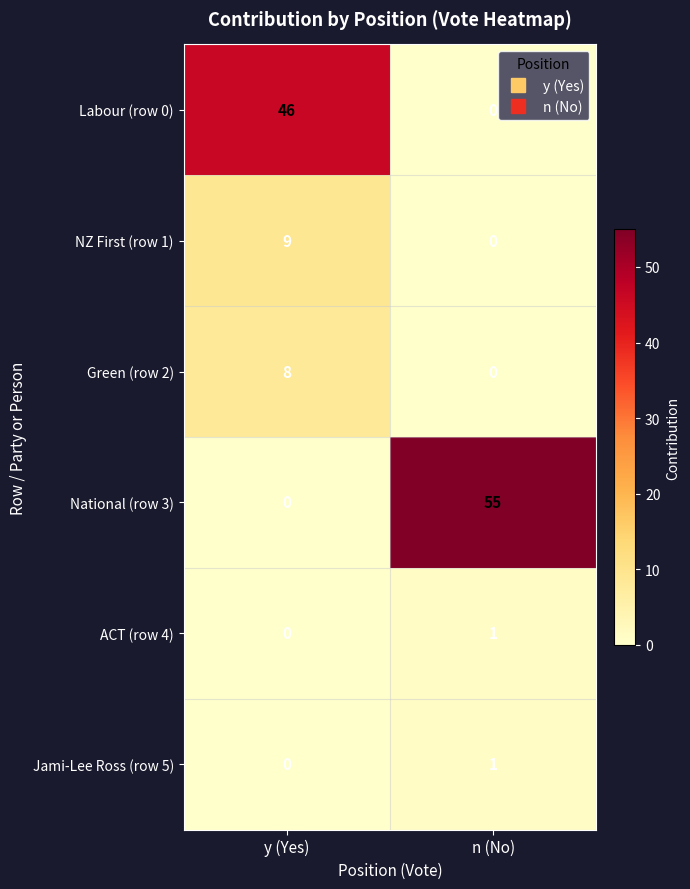

True or false: National (row 3) has a value of 55 at n (No).

True